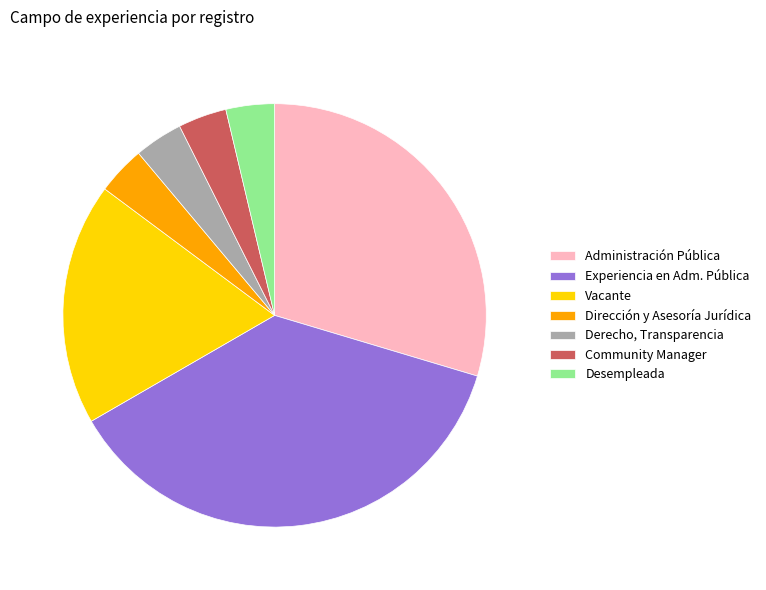

True or false: Dirección y Asesoría Jurídica accounts for 4% of the total.

True